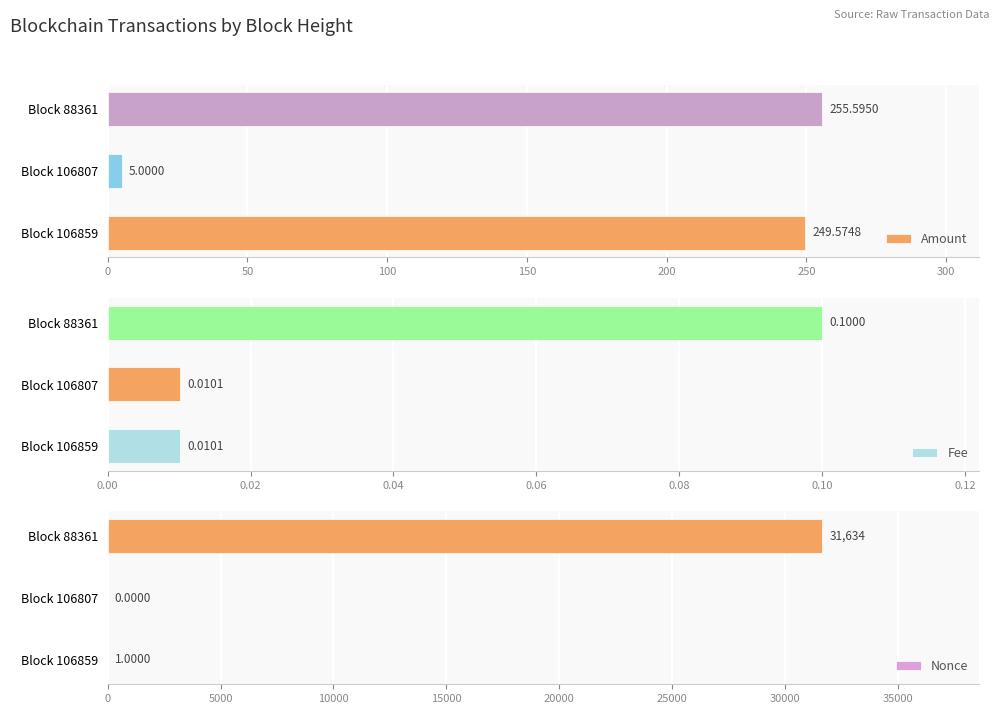

How many values in the Amount series exceed 249?

2